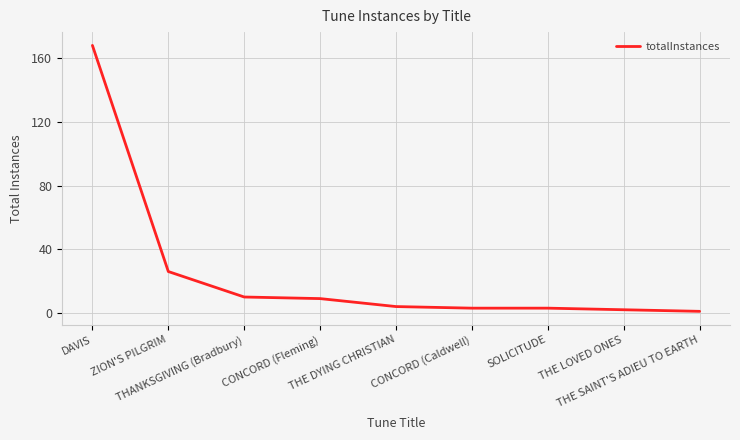

Is this an area chart (filled region under the line)?

No